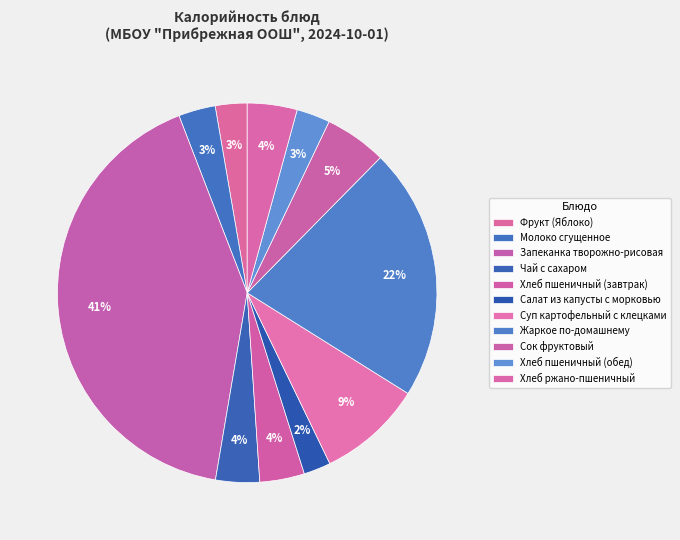

Does Суп картофельный с клецками represent more than half of the total?

No